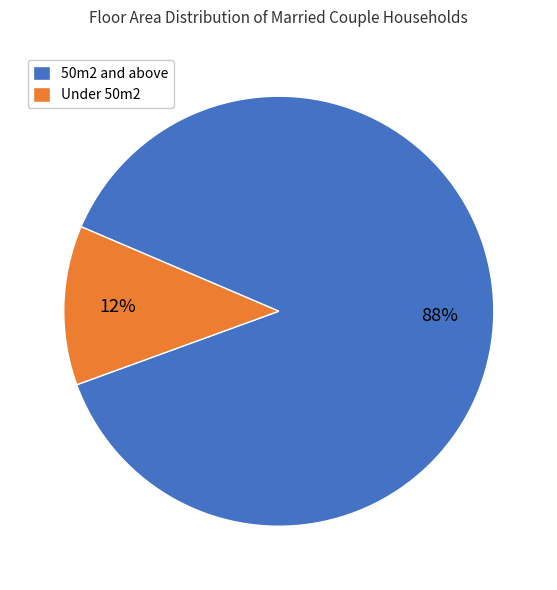

Which slice is the smallest?

Under 50m2